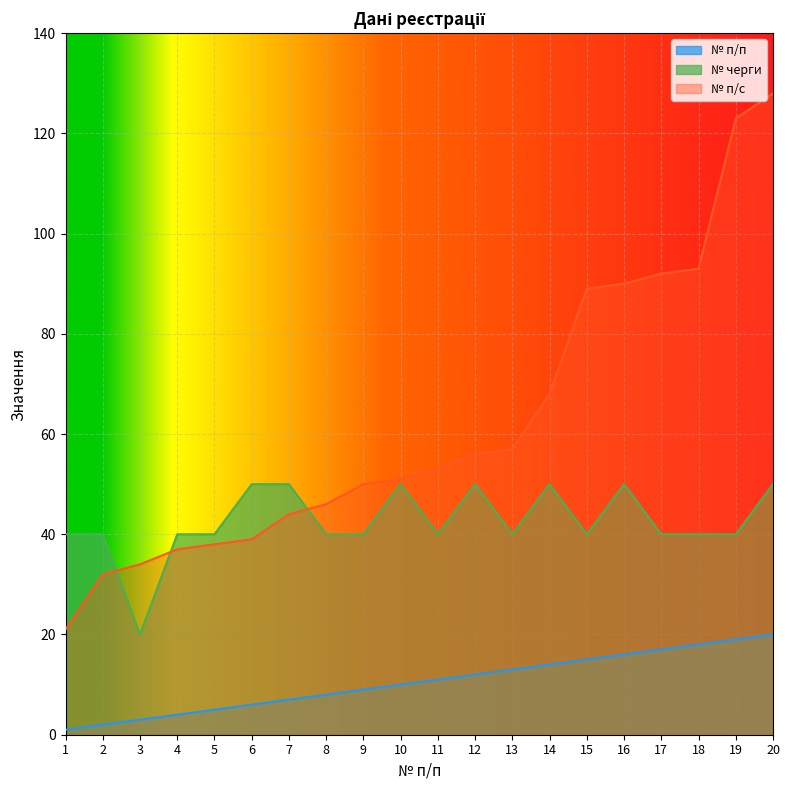

True or false: № п/п and № черги intersect in this chart.

False